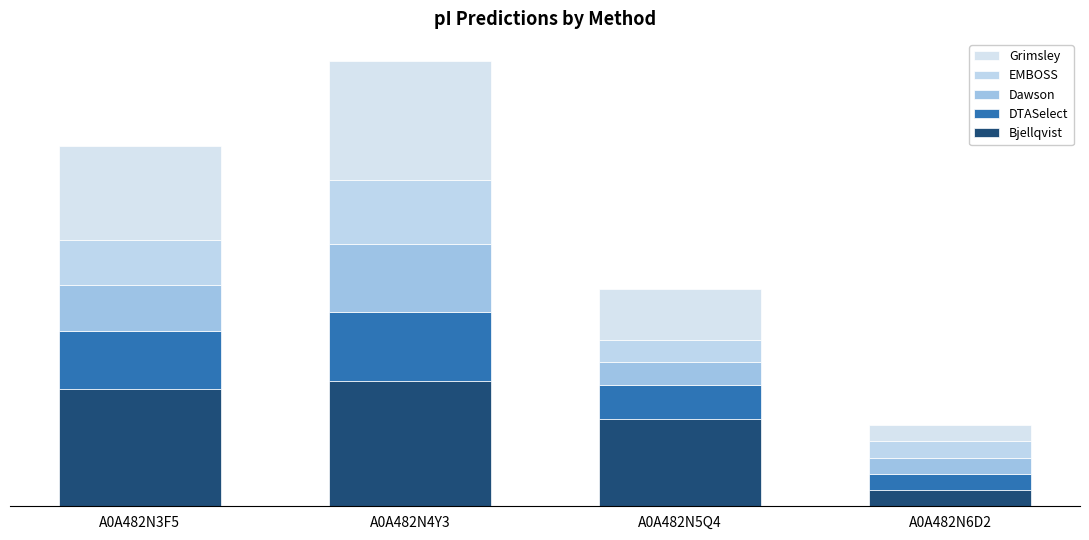

What is the difference between the second highest and minimum values in the DTASelect series?

0.3